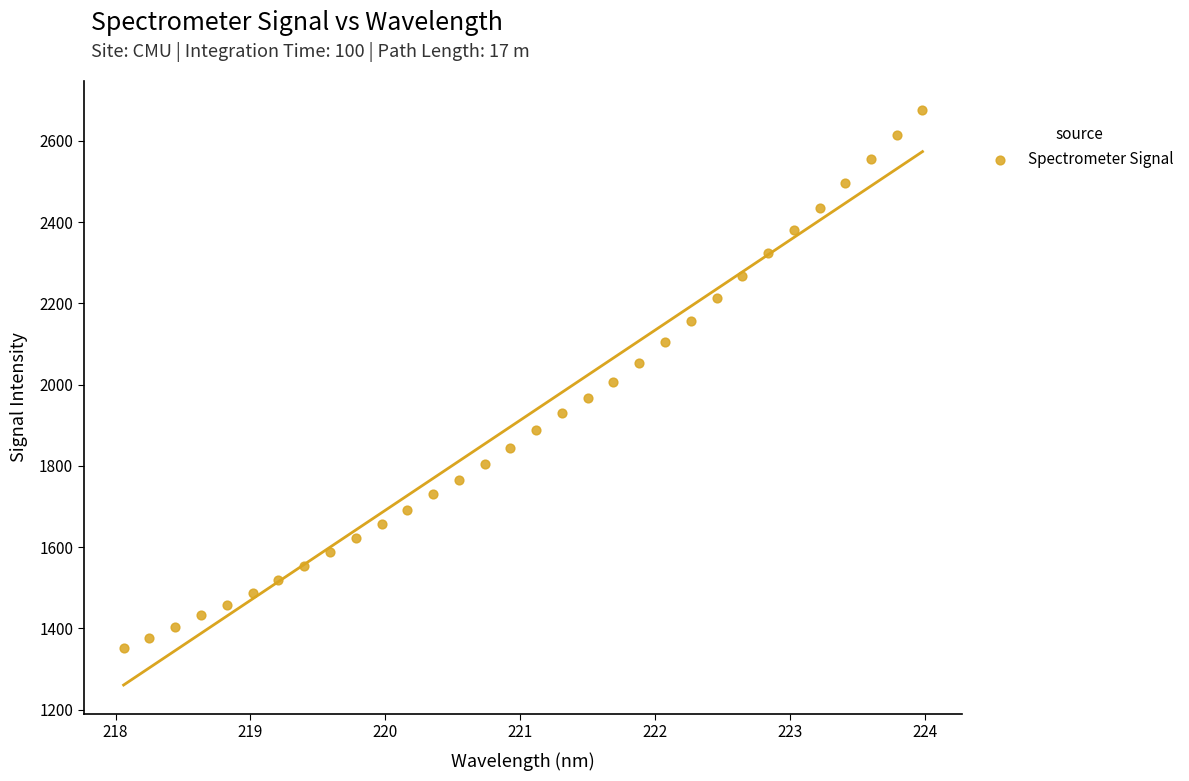

What is the range of X values (max minus min)?

5.9